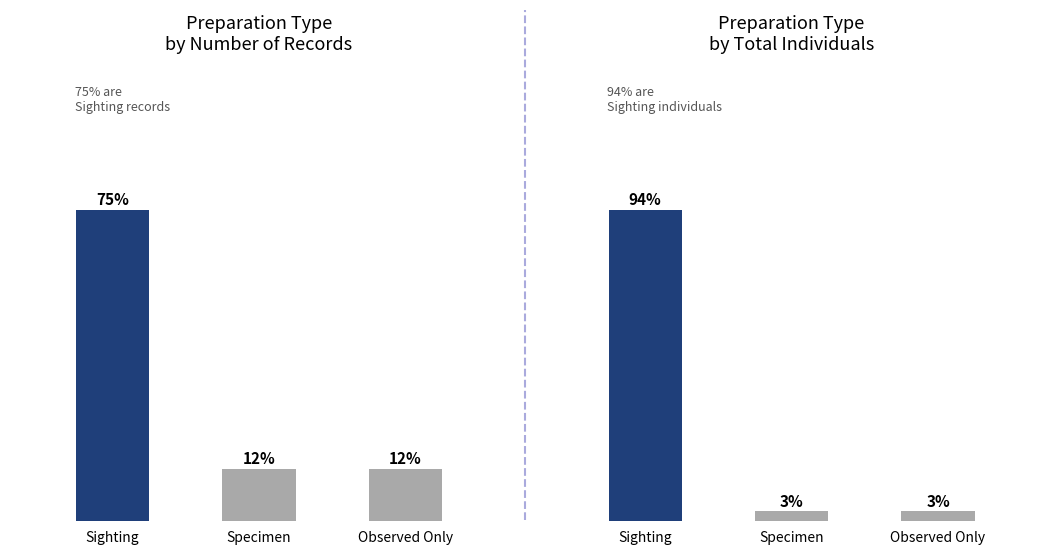

What is the label of the 2nd bar from the right?

Specimen